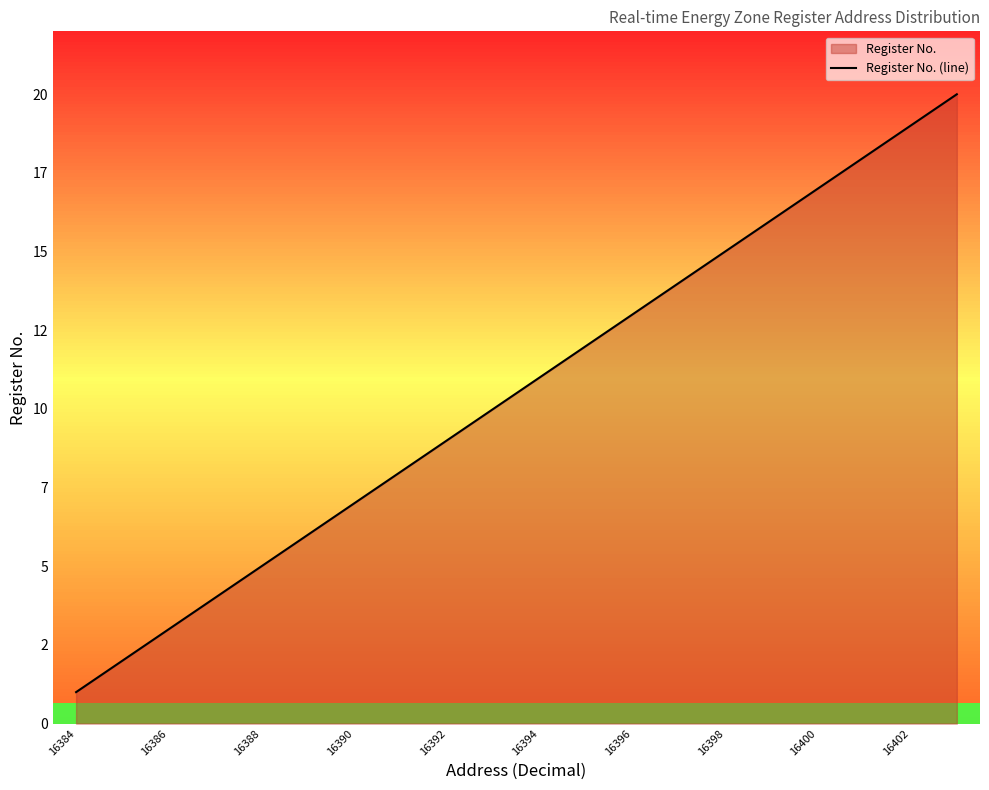

Count the number of categories in the chart.

20